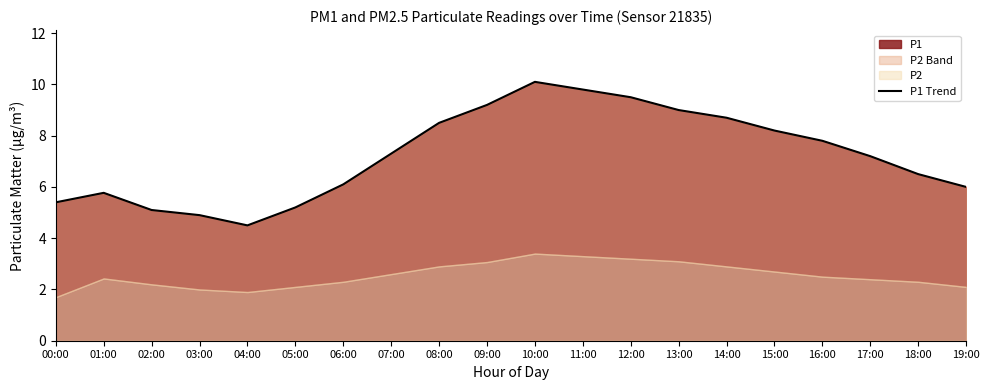

List the labels in order of value, largest first.

10:00, 11:00, 12:00, 09:00, 13:00, 14:00, 08:00, 15:00, 16:00, 07:00, 17:00, 18:00, 06:00, 19:00, 01:00, 00:00, 05:00, 02:00, 03:00, 04:00